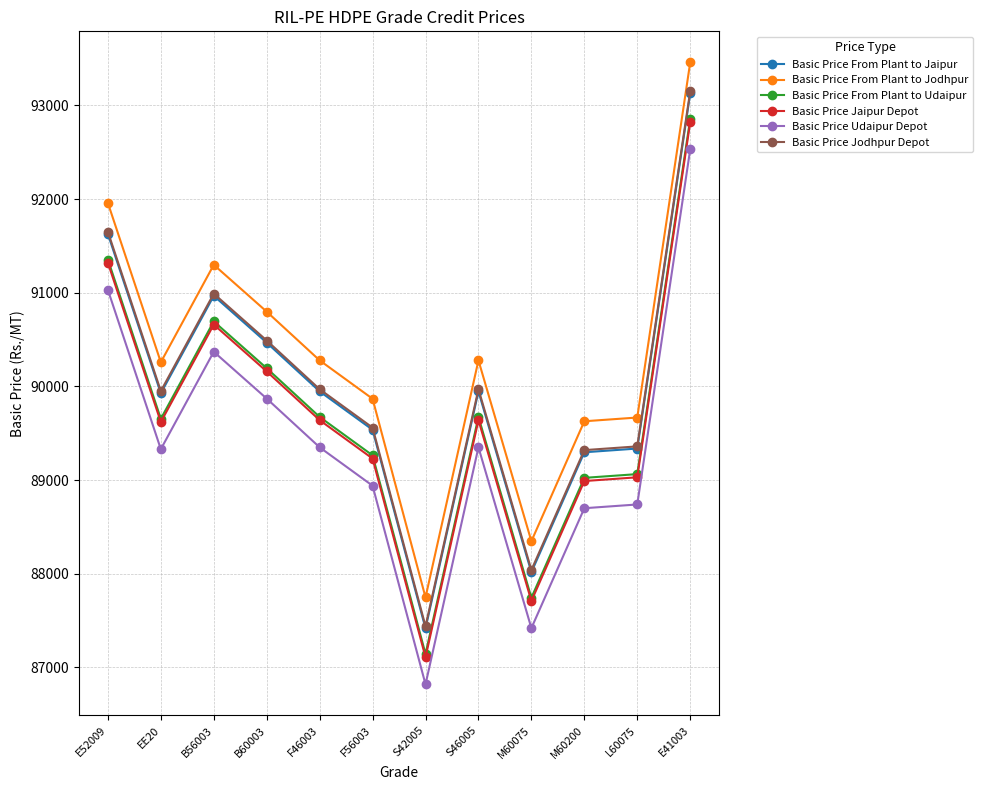

What is the label of the 3rd point from the right?

M60200